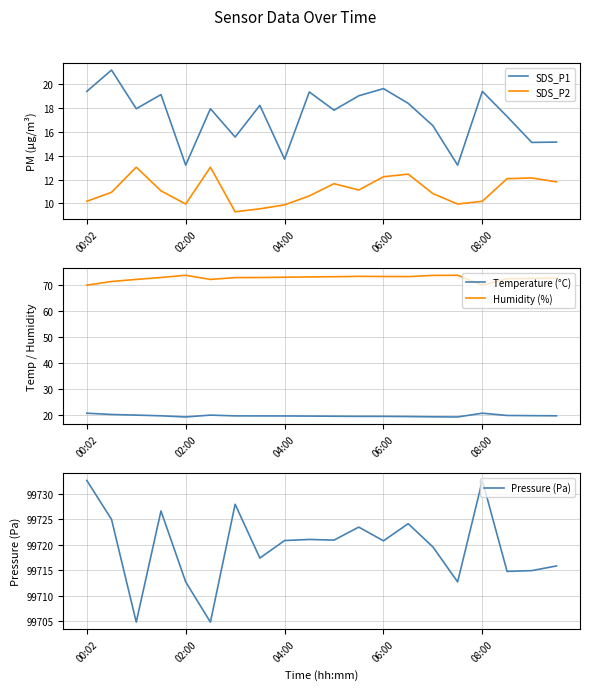

Is it true that SDS_P1 equals 5.9 at 06:00?

False